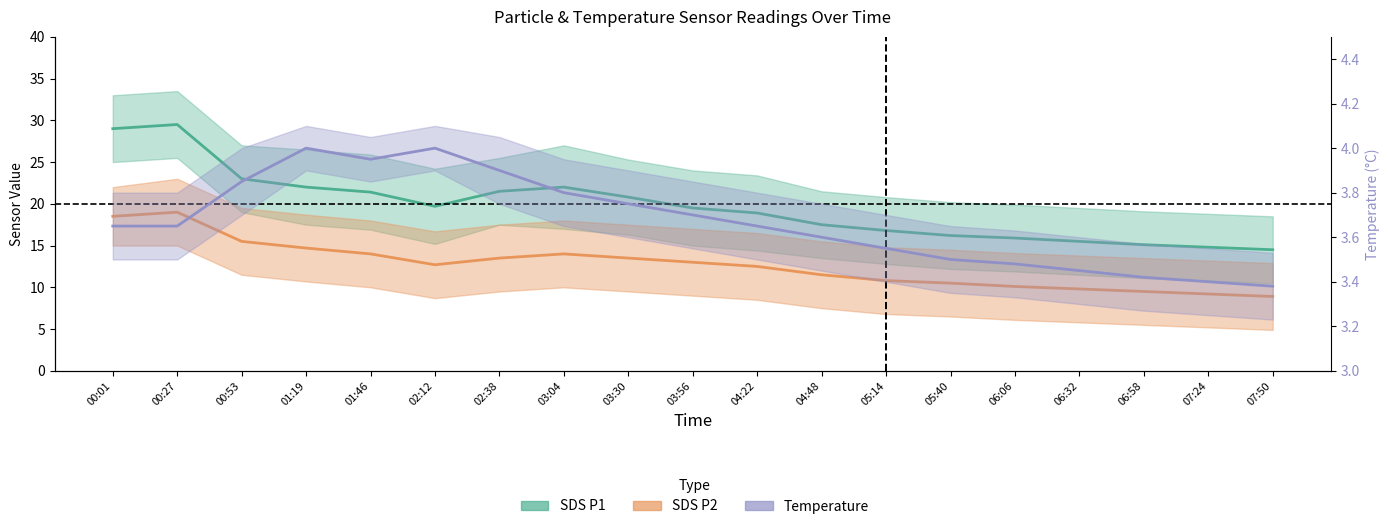

Rank the categories by SDS P2 value from highest to lowest.

00:27, 00:01, 00:53, 01:19, 01:46, 03:04, 02:38, 03:30, 03:56, 02:12, 04:22, 04:48, 05:14, 05:40, 06:06, 06:32, 06:58, 07:24, 07:50